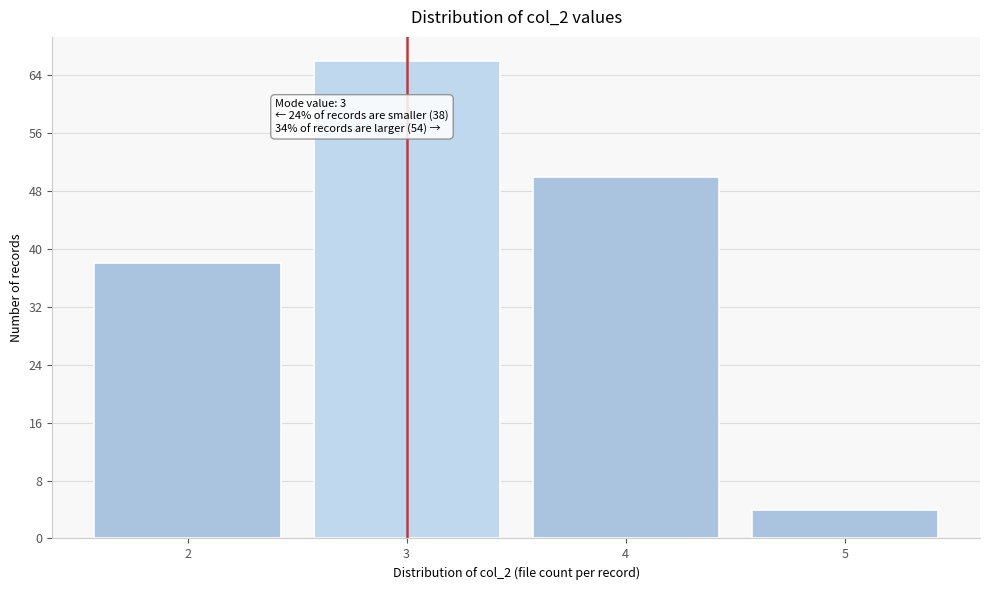

Which range on the x-axis has the tallest bar?

2.5 to 3.5